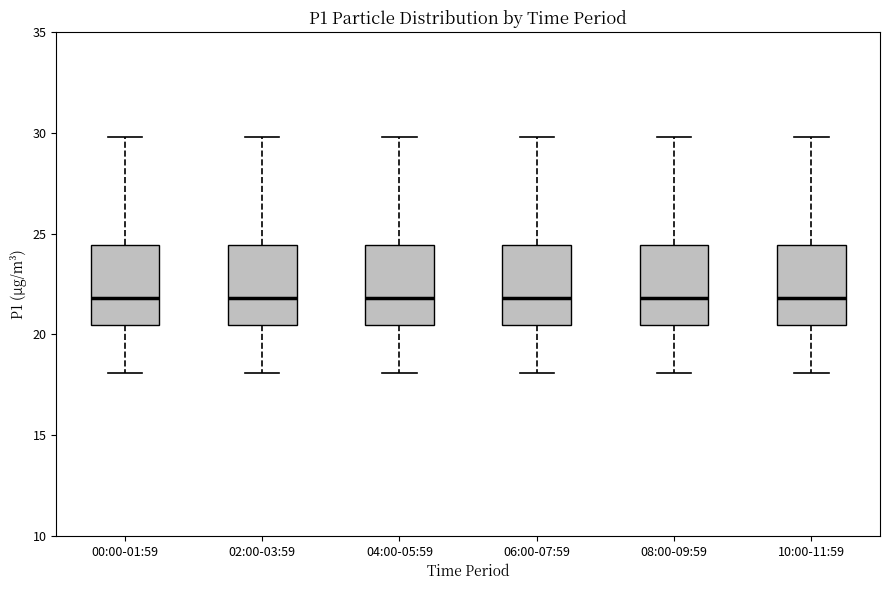

Reading left to right, transcribe this box plot: for each box, give where its median line is, the range the box spans, and where its two whiskers end, as read against the y-axis. The values are not printed on the chart, so give them approximately, as read against the axis.

00:00-01:59: median 22.0, box 20.5 to 24.5, whiskers 18.0 to 30.0
02:00-03:59: median 22.0, box 20.5 to 24.5, whiskers 18.0 to 30.0
04:00-05:59: median 22.0, box 20.5 to 24.5, whiskers 18.0 to 30.0
06:00-07:59: median 22.0, box 20.5 to 24.5, whiskers 18.0 to 30.0
08:00-09:59: median 22.0, box 20.5 to 24.5, whiskers 18.0 to 30.0
10:00-11:59: median 22.0, box 20.5 to 24.5, whiskers 18.0 to 30.0